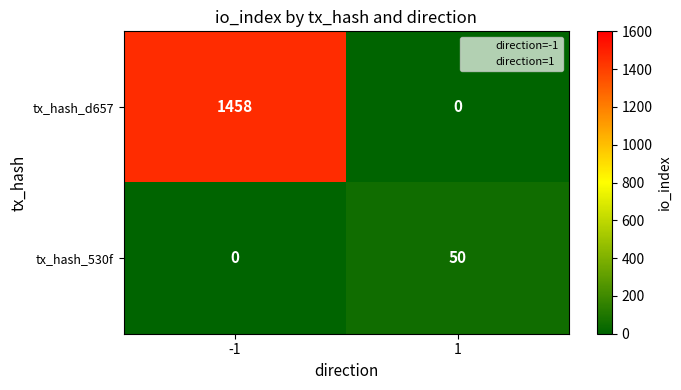

Is it true that tx_hash_530f equals 0 at -1?

True